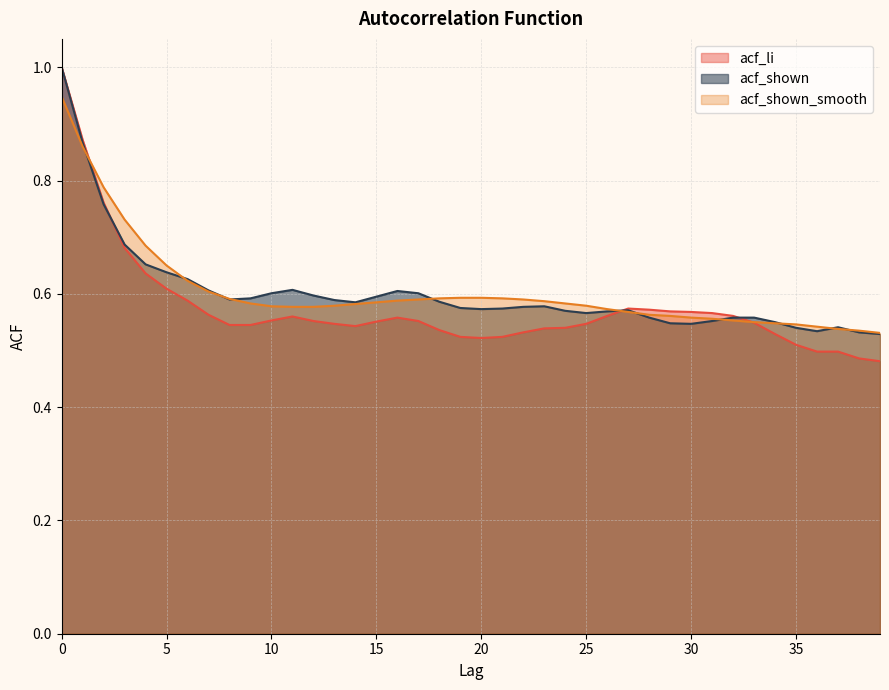

At 2, list the series in order from smallest to largest.

acf_shown, acf_li, acf_shown_smooth